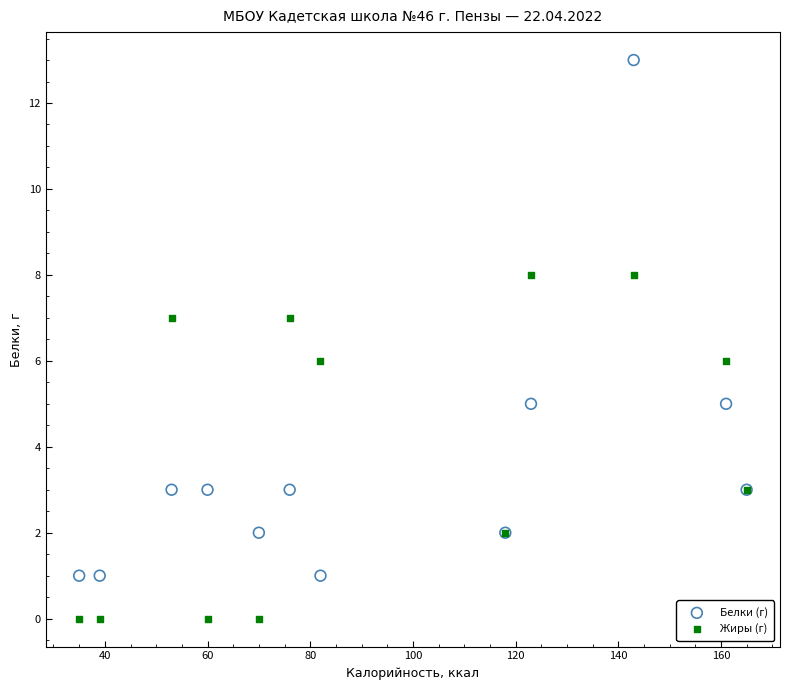

Which series has the largest Y range (max minus min)?

Белки (г)